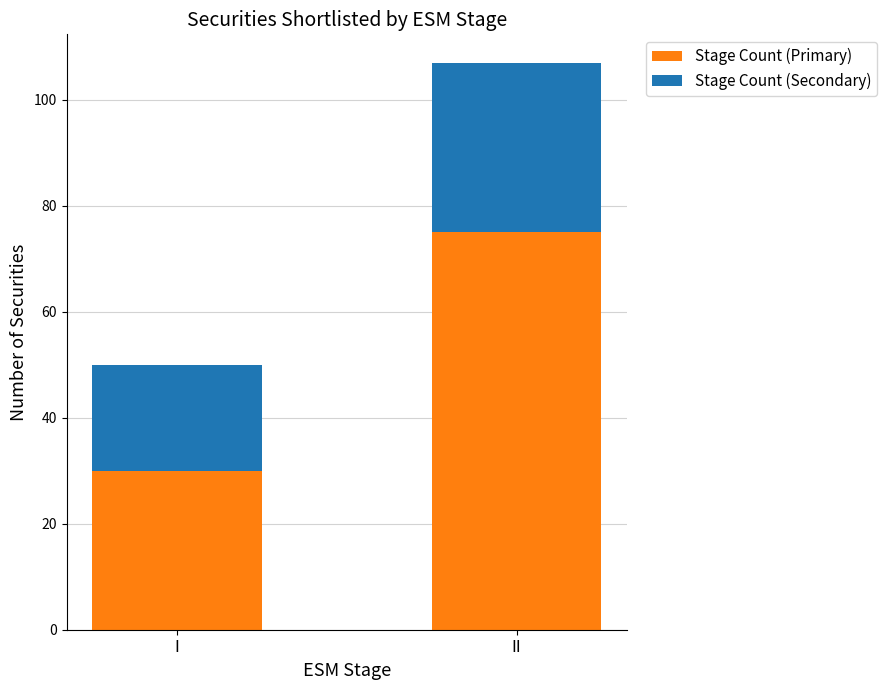

List the labels in order of Stage Count (Primary) value, smallest first.

I, II